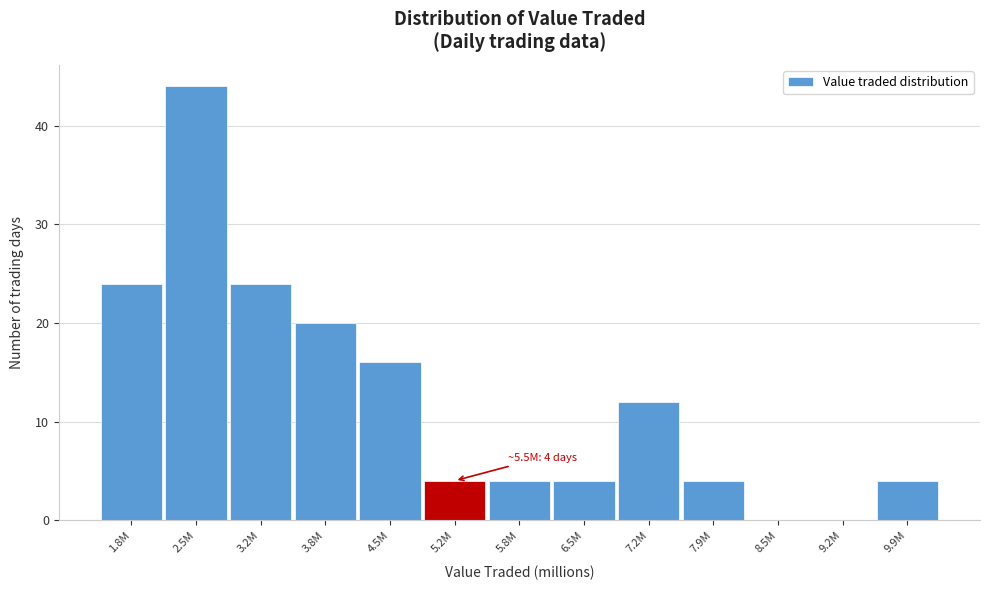

Reading left to right, transcribe all the data shown in this chart.

1.8M=24	2.5M=44	3.2M=24	3.8M=20	4.5M=16	5.2M=4	5.8M=4	6.5M=4	7.2M=12	7.9M=4	8.5M=0	9.2M=0	9.9M=4